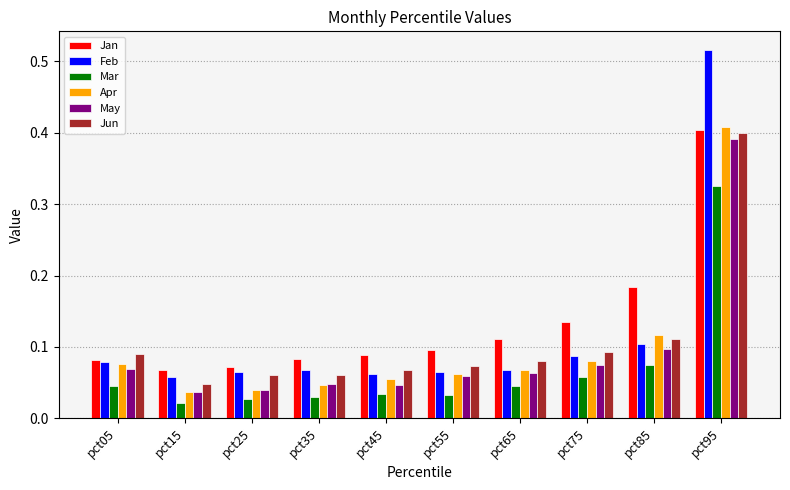

Which category has the highest value in the Mar series?

pct95